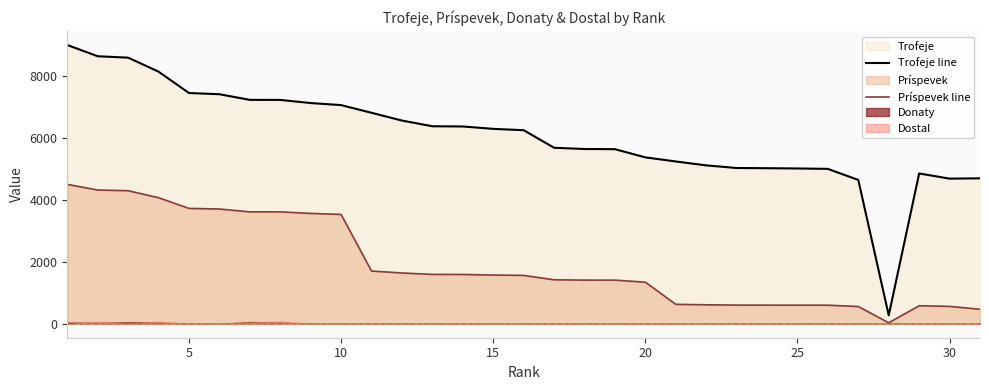

At how many categories does at least one series exceed 4520?

30